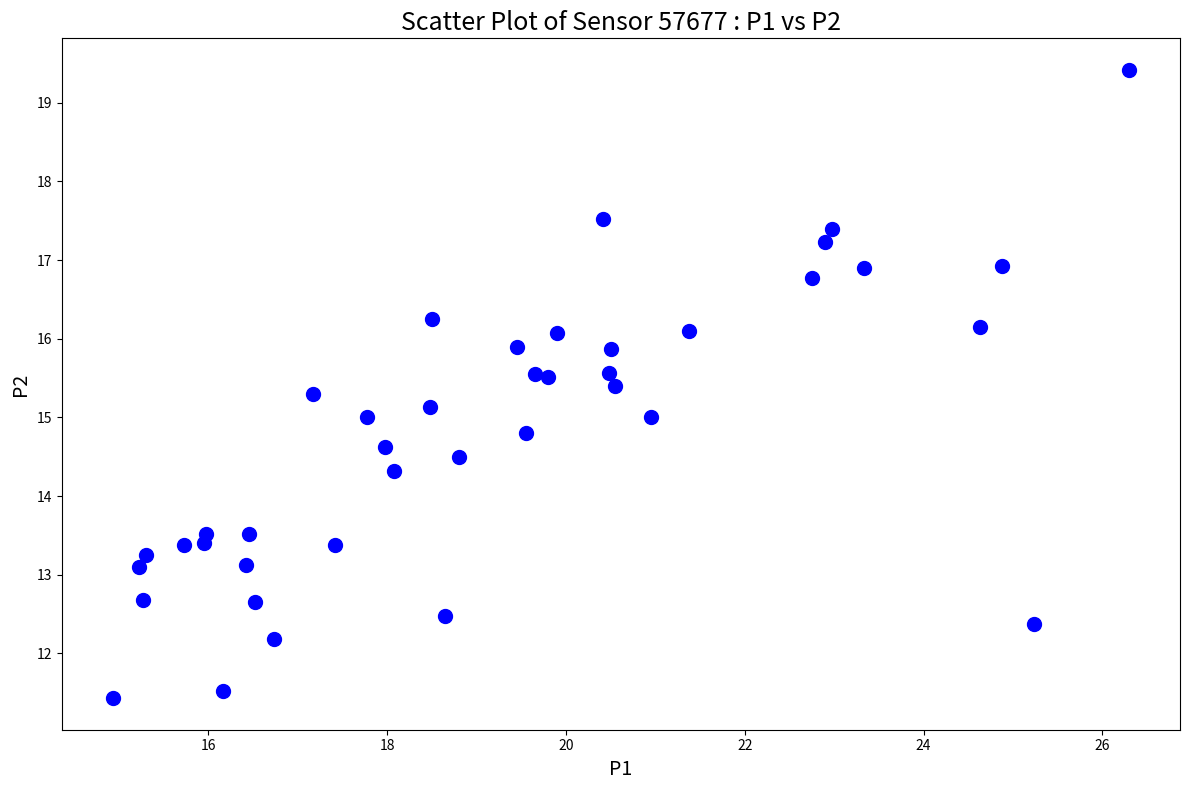

What is the range of Y values (max minus min)?

8.0